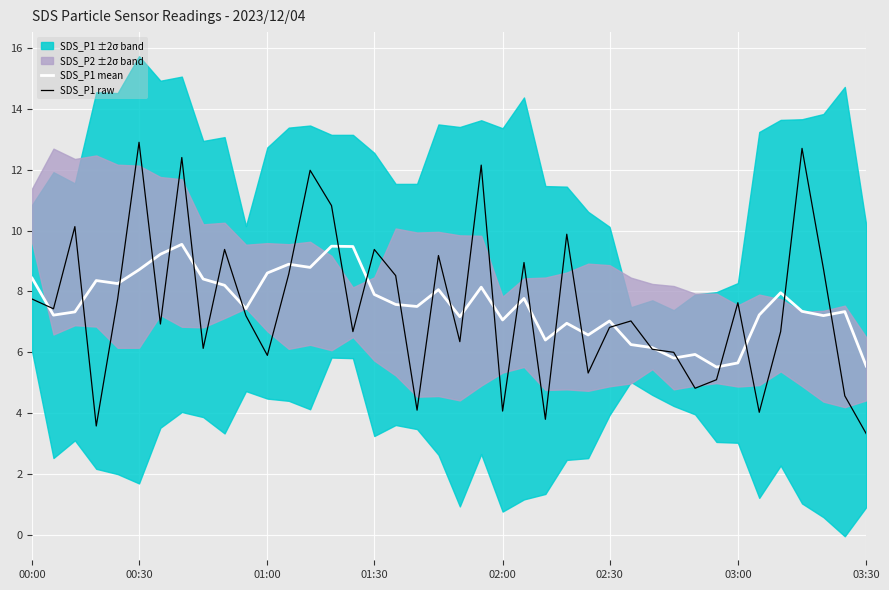

True or false: SDS_P1 mean has a value of 5.7 at 03:00.

True